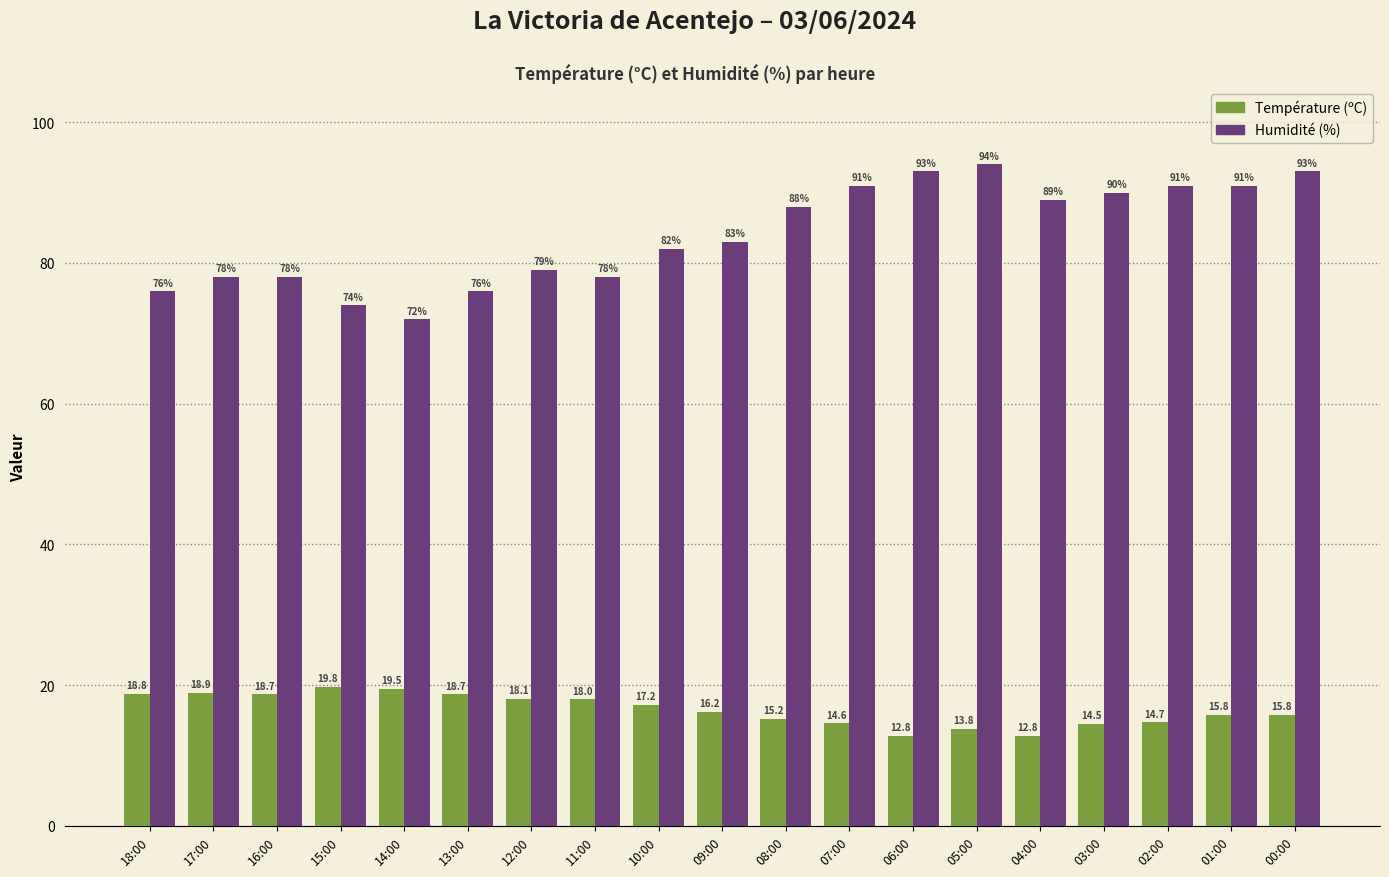

At which label does Température (ºC) first exceed 16?

18:00